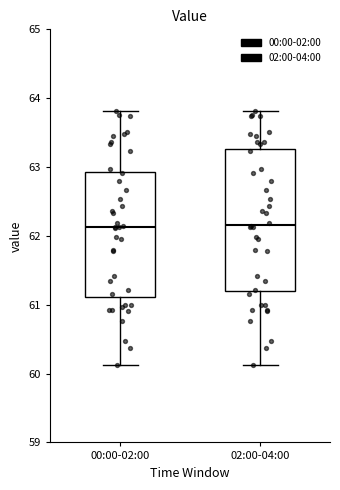

Reading left to right, transcribe this box plot: for each box, give where its median line is, the range the box spans, and where its two whiskers end, as read against the y-axis. The values are not printed on the chart, so give them approximately, as read against the axis.

00:00-02:00: median 62.1, box 61.1 to 62.9, whiskers 60.1 to 63.8
02:00-04:00: median 62.2, box 61.2 to 63.3, whiskers 60.1 to 63.8